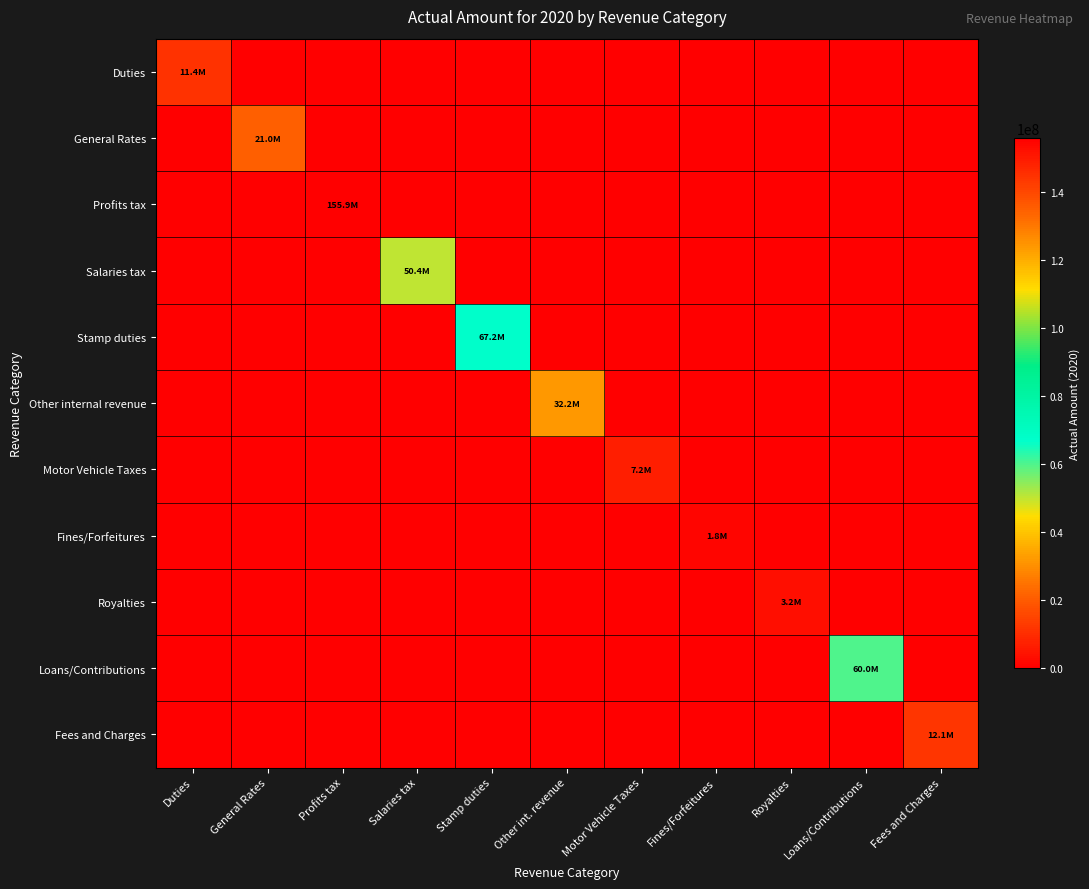

Reading left to right, transcribe all the data shown in this chart.

Duties: Duties=11390578	General Rates=0	Profits tax=0	Salaries tax=0	Stamp duties=0	Other int. revenue=0	Motor Vehicle Taxes=0	Fines/Forfeitures=0	Royalties=0	Loans/Contributions=0	Fees and Charges=0
General Rates: Duties=0	General Rates=20980582	Profits tax=0	Salaries tax=0	Stamp duties=0	Other int. revenue=0	Motor Vehicle Taxes=0	Fines/Forfeitures=0	Royalties=0	Loans/Contributions=0	Fees and Charges=0
Profits tax: Duties=0	General Rates=0	Profits tax=155900322	Salaries tax=0	Stamp duties=0	Other int. revenue=0	Motor Vehicle Taxes=0	Fines/Forfeitures=0	Royalties=0	Loans/Contributions=0	Fees and Charges=0
Salaries tax: Duties=0	General Rates=0	Profits tax=0	Salaries tax=50412460	Stamp duties=0	Other int. revenue=0	Motor Vehicle Taxes=0	Fines/Forfeitures=0	Royalties=0	Loans/Contributions=0	Fees and Charges=0
Stamp duties: Duties=0	General Rates=0	Profits tax=0	Salaries tax=0	Stamp duties=67197968	Other int. revenue=0	Motor Vehicle Taxes=0	Fines/Forfeitures=0	Royalties=0	Loans/Contributions=0	Fees and Charges=0
Other internal revenue: Duties=0	General Rates=0	Profits tax=0	Salaries tax=0	Stamp duties=0	Other int. revenue=32218384	Motor Vehicle Taxes=0	Fines/Forfeitures=0	Royalties=0	Loans/Contributions=0	Fees and Charges=0
Motor Vehicle Taxes: Duties=0	General Rates=0	Profits tax=0	Salaries tax=0	Stamp duties=0	Other int. revenue=0	Motor Vehicle Taxes=7218830	Fines/Forfeitures=0	Royalties=0	Loans/Contributions=0	Fees and Charges=0
Fines/Forfeitures: Duties=0	General Rates=0	Profits tax=0	Salaries tax=0	Stamp duties=0	Other int. revenue=0	Motor Vehicle Taxes=0	Fines/Forfeitures=1800770	Royalties=0	Loans/Contributions=0	Fees and Charges=0
Royalties: Duties=0	General Rates=0	Profits tax=0	Salaries tax=0	Stamp duties=0	Other int. revenue=0	Motor Vehicle Taxes=0	Fines/Forfeitures=0	Royalties=3202674	Loans/Contributions=0	Fees and Charges=0
Loans/Contributions: Duties=0	General Rates=0	Profits tax=0	Salaries tax=0	Stamp duties=0	Other int. revenue=0	Motor Vehicle Taxes=0	Fines/Forfeitures=0	Royalties=0	Loans/Contributions=59982409	Fees and Charges=0
Fees and Charges: Duties=0	General Rates=0	Profits tax=0	Salaries tax=0	Stamp duties=0	Other int. revenue=0	Motor Vehicle Taxes=0	Fines/Forfeitures=0	Royalties=0	Loans/Contributions=0	Fees and Charges=12122371